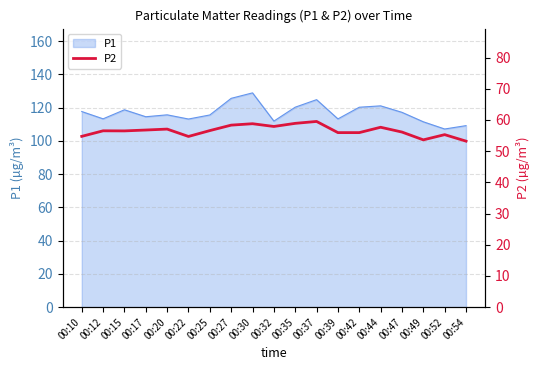

Is it true that the value at 00:12 is 79.8?

False